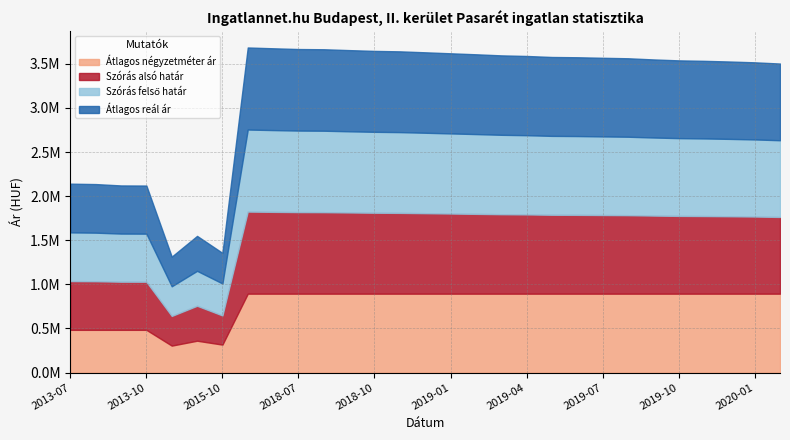

Does the chart have visible grid lines?

Yes